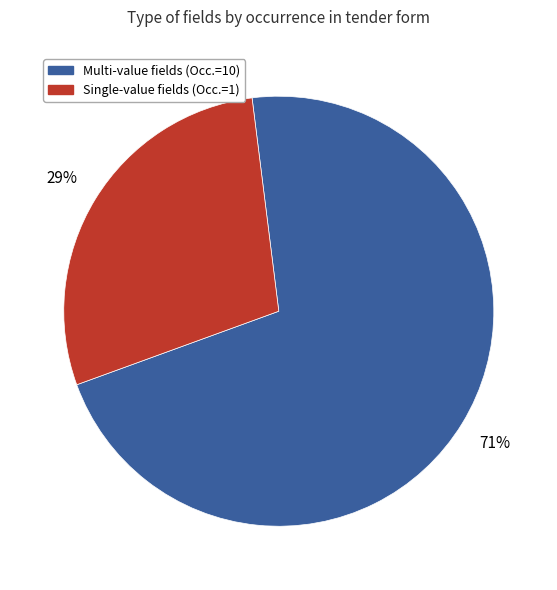

The Single-value fields (Occ.=1) slice represents 14% of the pie. True or false?

False